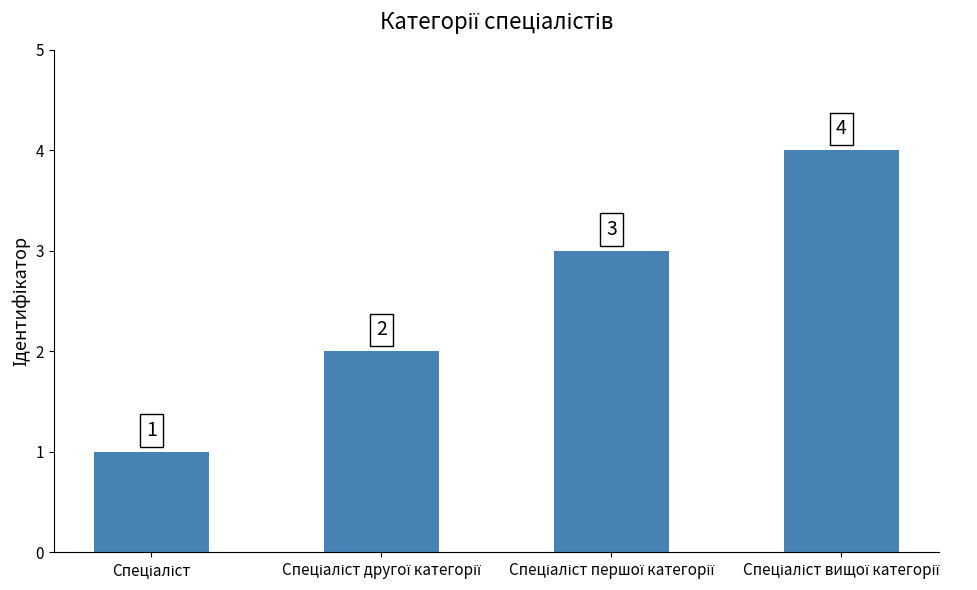

How many values are between 2 and 4?

3